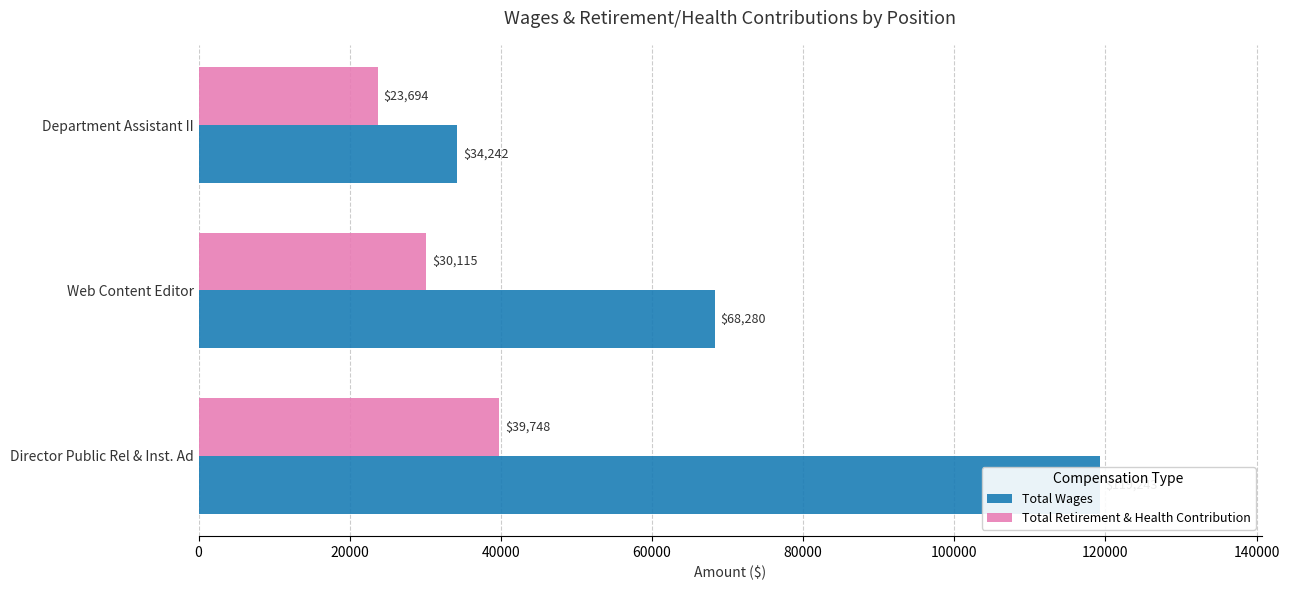

Count the Total Retirement & Health Contribution values in the range 23694 to 39748.

3